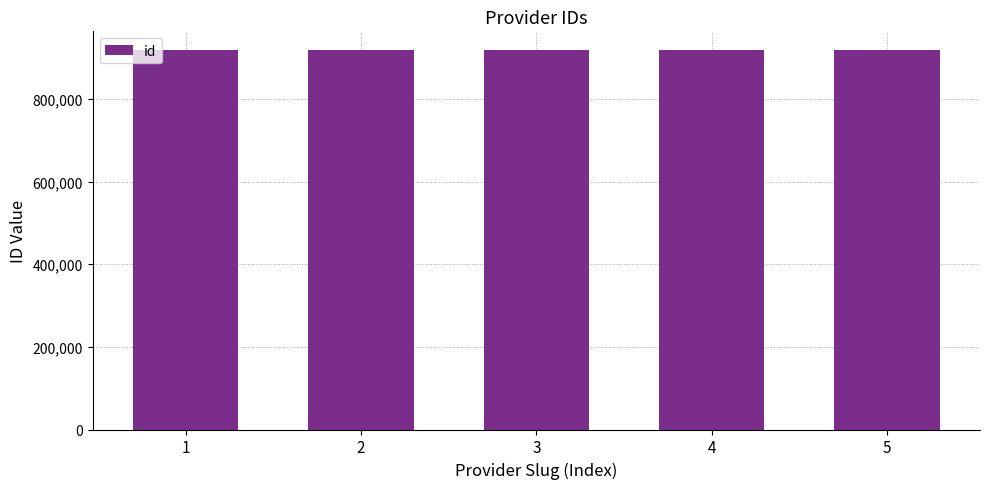

Count the values in the range 917857 to 917859.

3